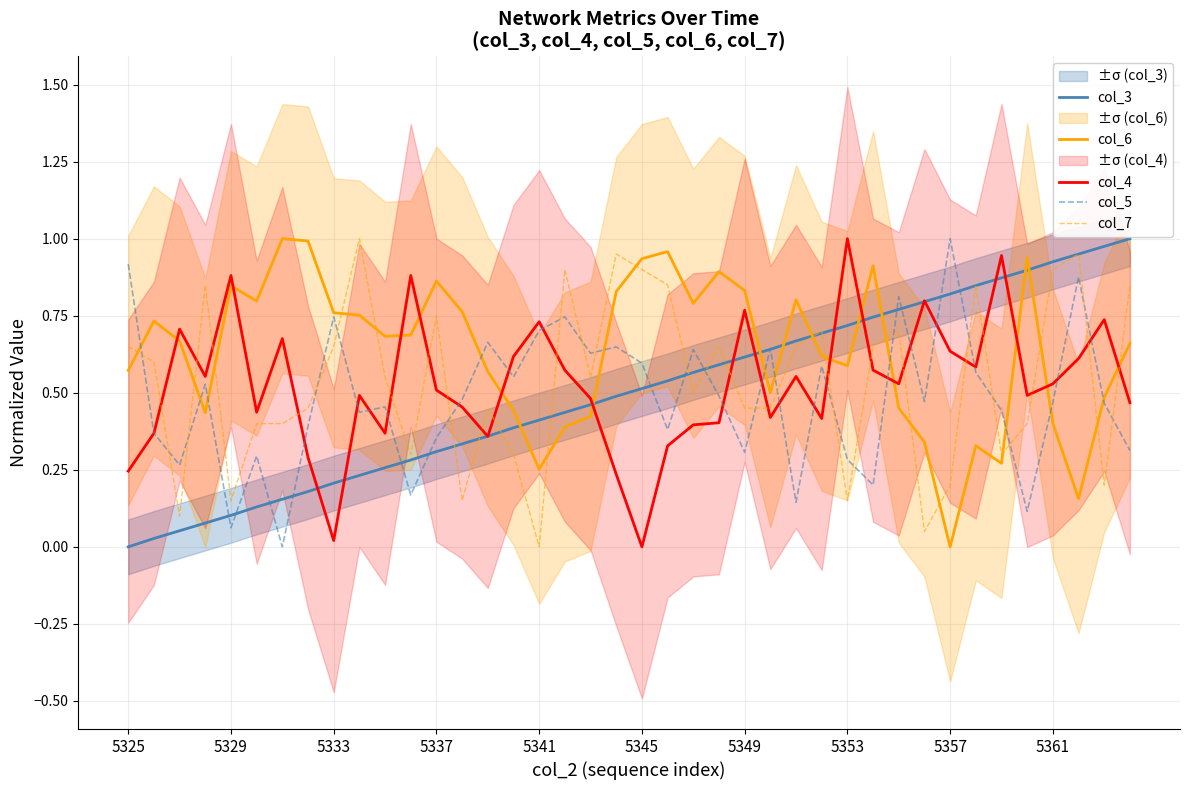

Which series has the largest total across all categories?

col_6